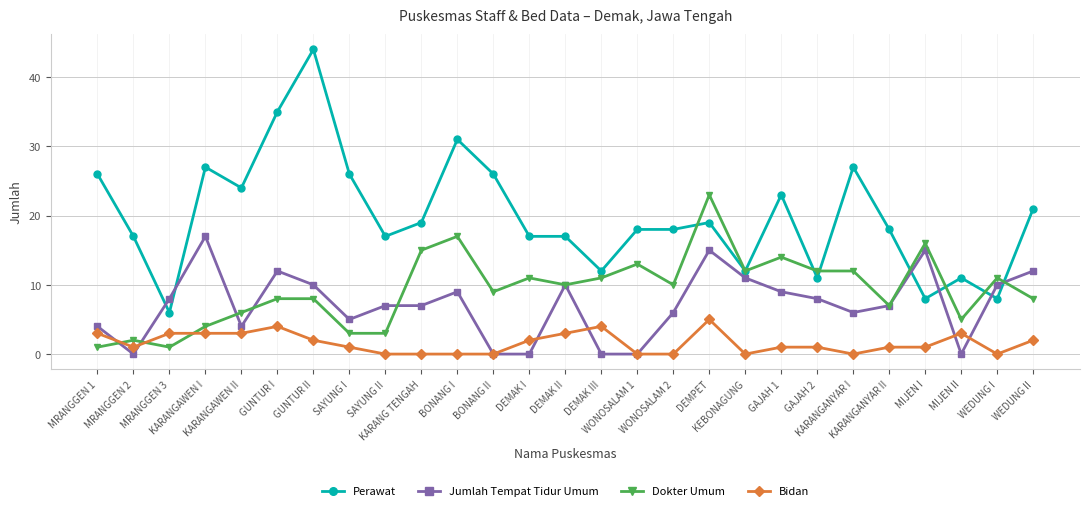

The value of Bidan at KEBONAGUNG is -2. True or false?

False